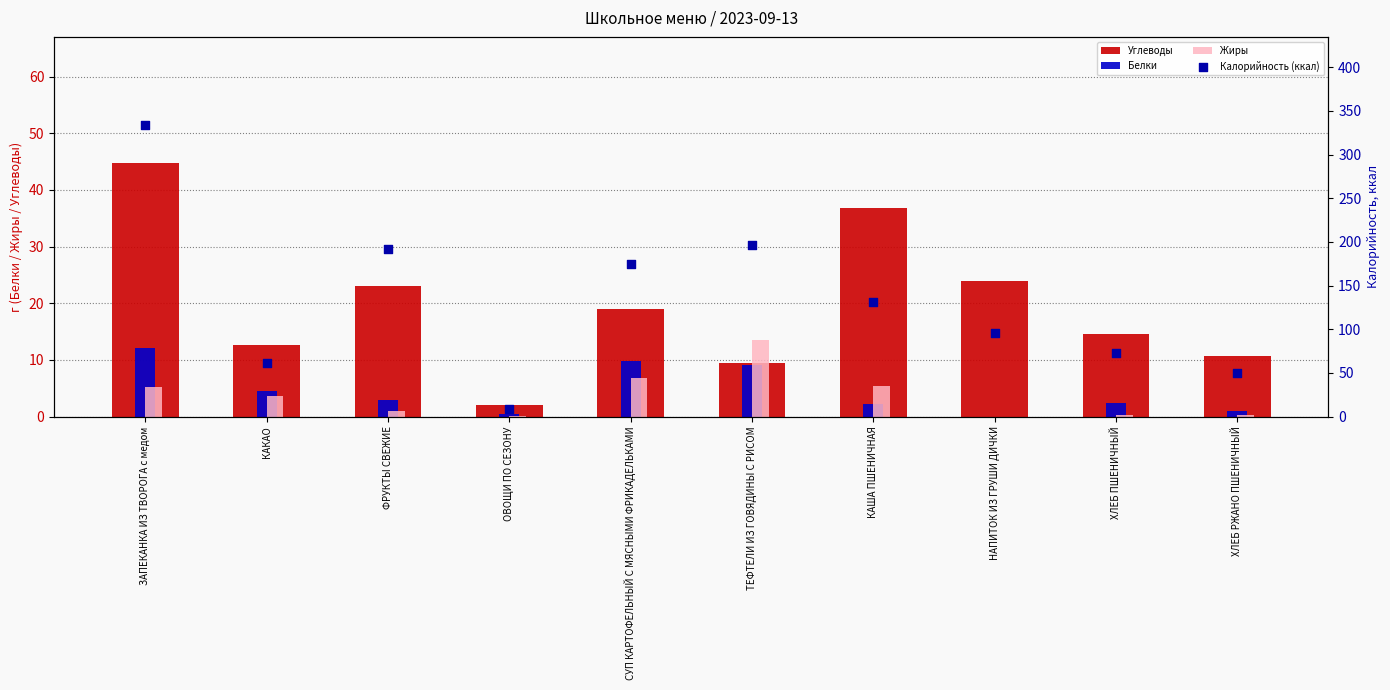

At which category is the sum across all series the highest?

ЗАПЕКАНКА ИЗ ТВОРОГА с медом